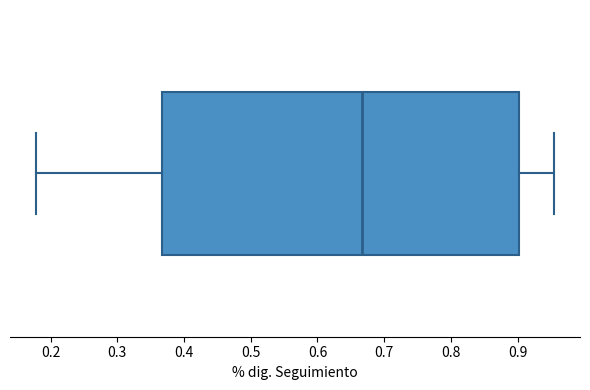

Where does the left whisker of the box end on the x-axis? The values are not printed on the chart, so give them approximately, as read against the axis.

0.18